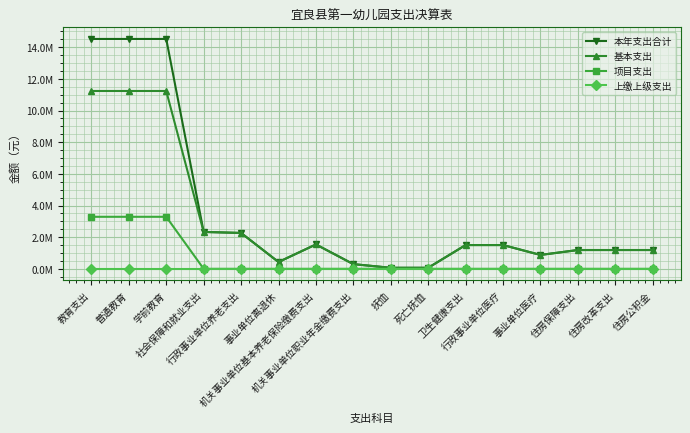

What are all the series names shown in the legend?

本年支出合计, 基本支出, 项目支出, 上缴上级支出